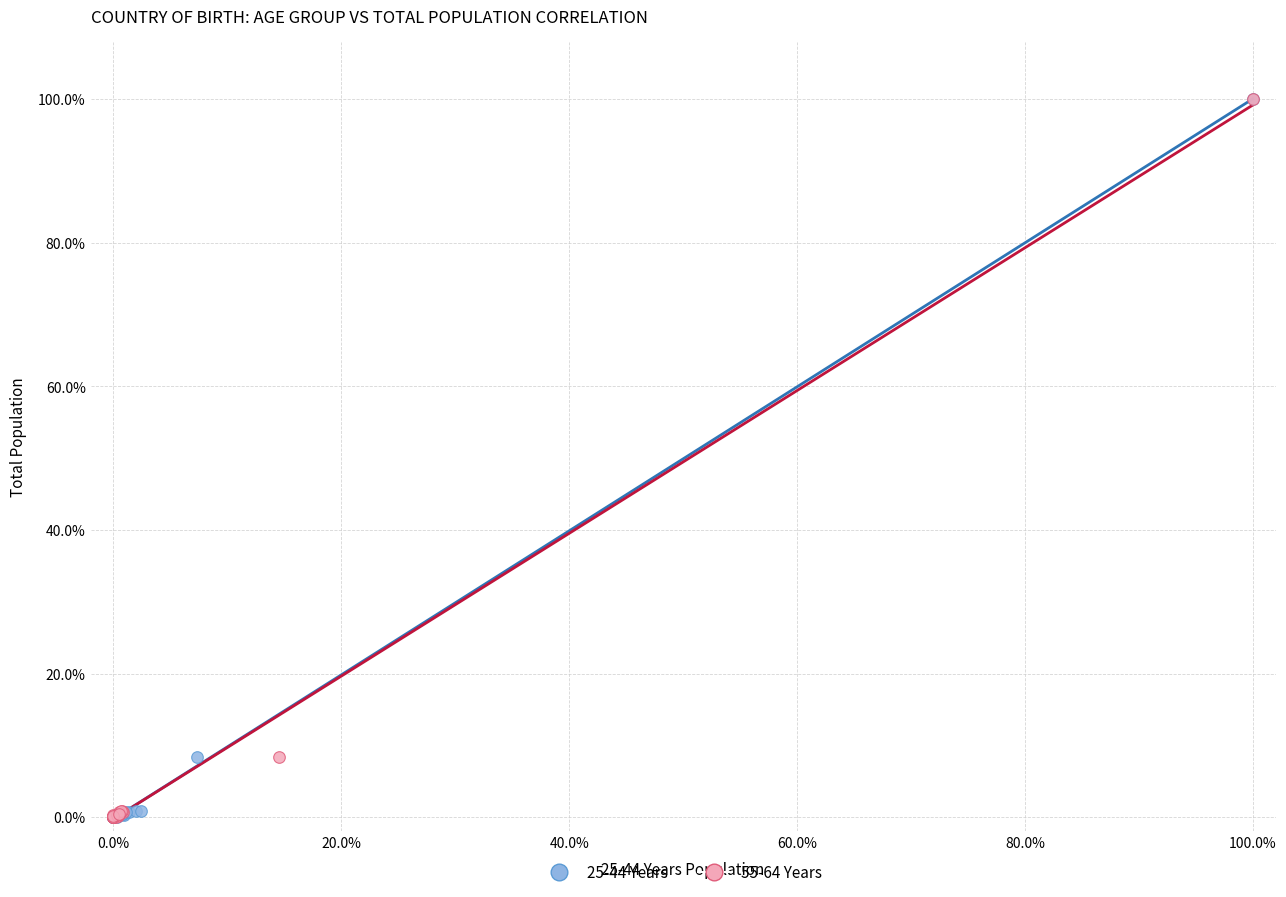

What are all the series names shown in the legend?

25-44 Years, 55-64 Years